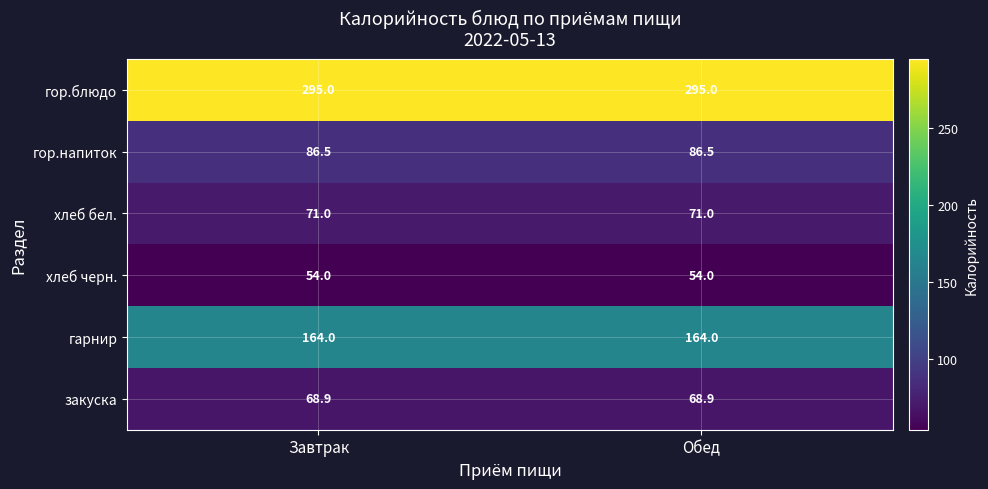

What is the difference between the highest and lowest values at Обед?

241.0